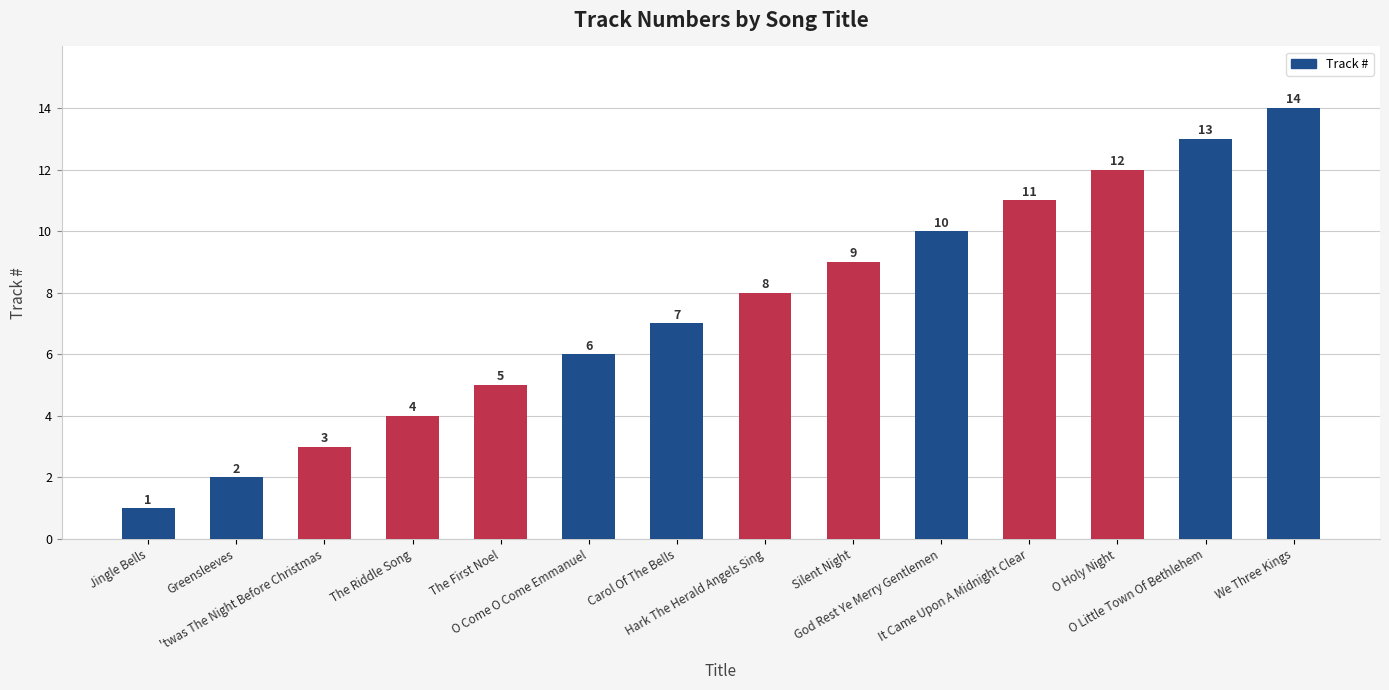

What is the value of the 12th bar from the left?

12